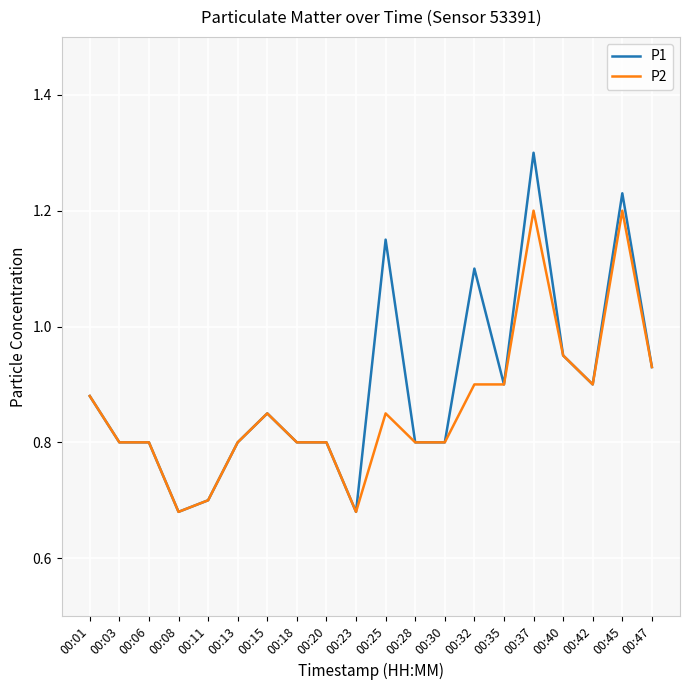

List the series in order of their overall mean, highest first.

P1, P2